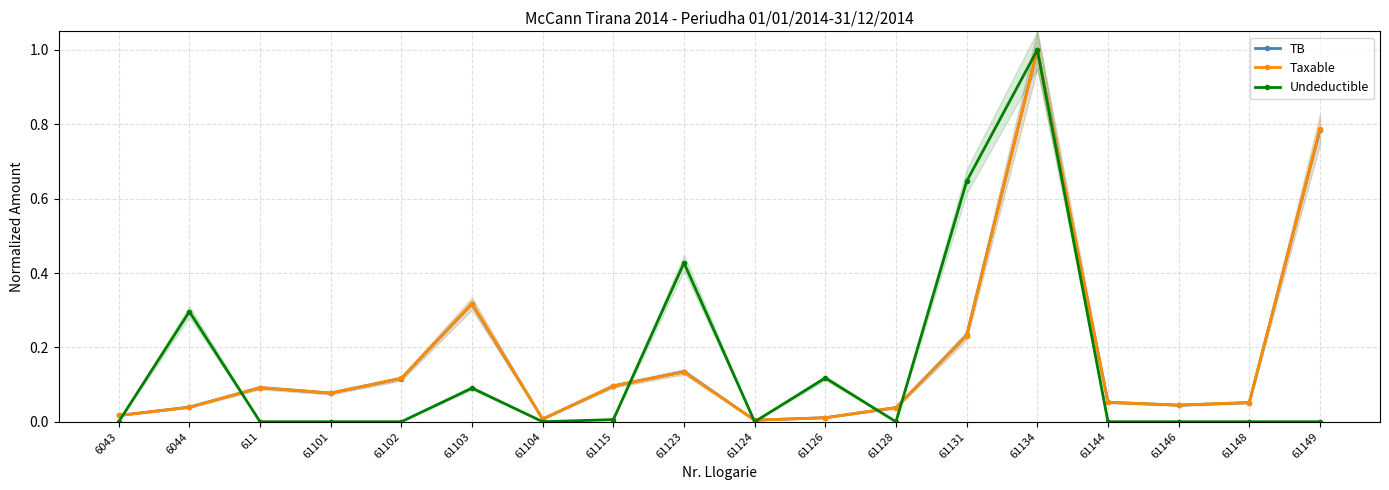

True or false: Taxable has a value of 0.1 at 61148.

True